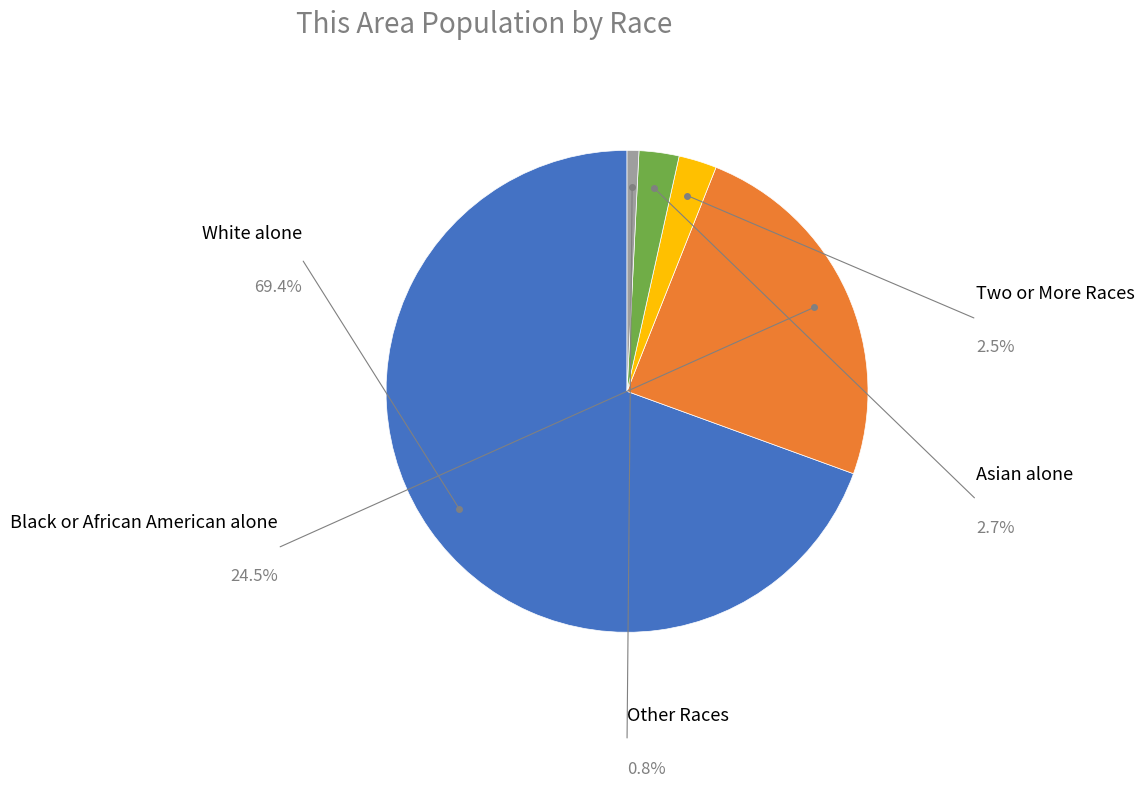

Count the number of slices in the pie.

5